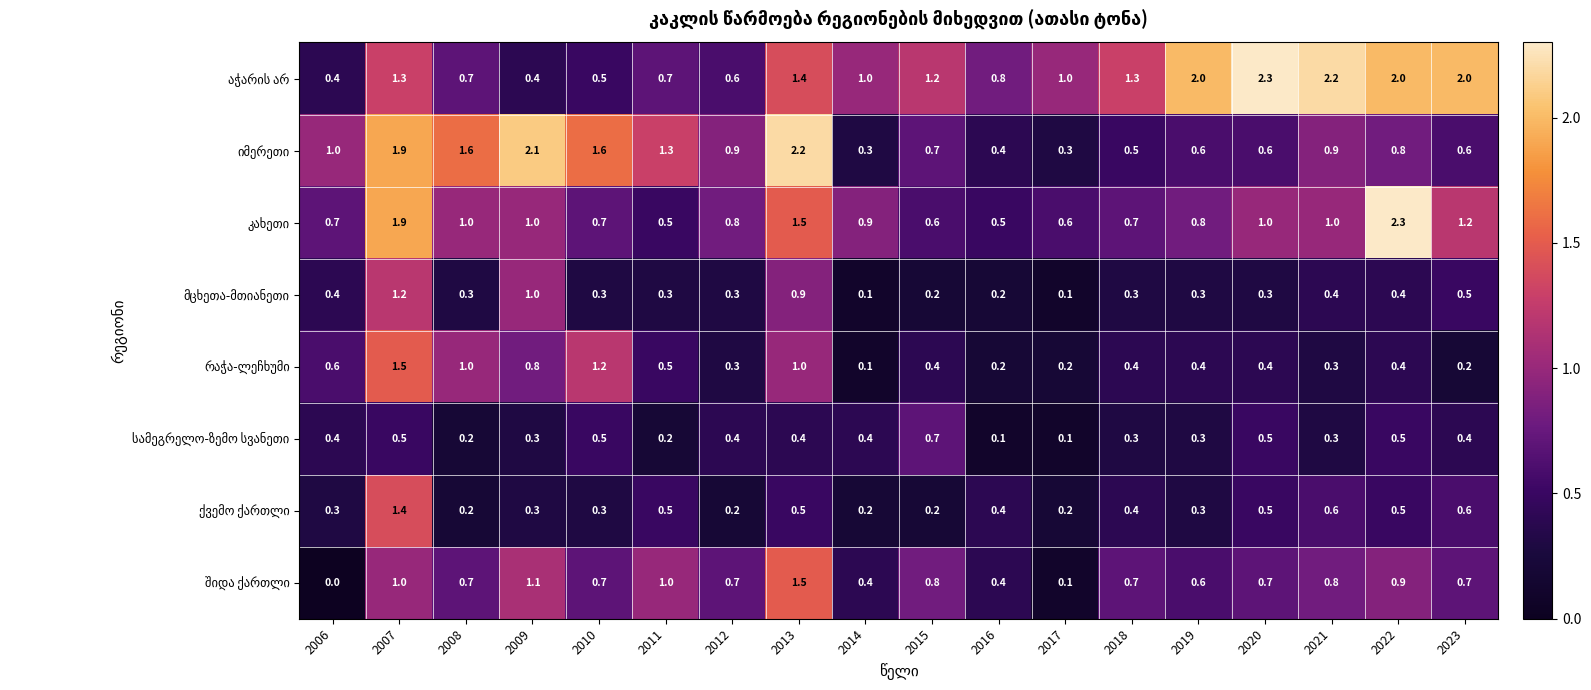

What is the difference between the highest and lowest values at 2015?

1.0